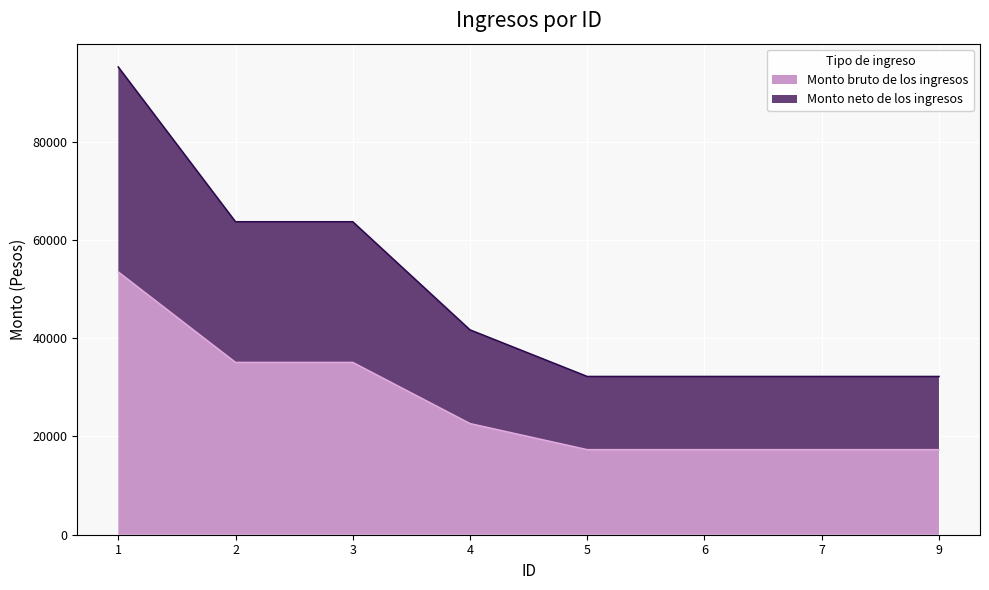

True or false: Monto neto de los ingresos has more than 0 points higher than both neighbors.

False